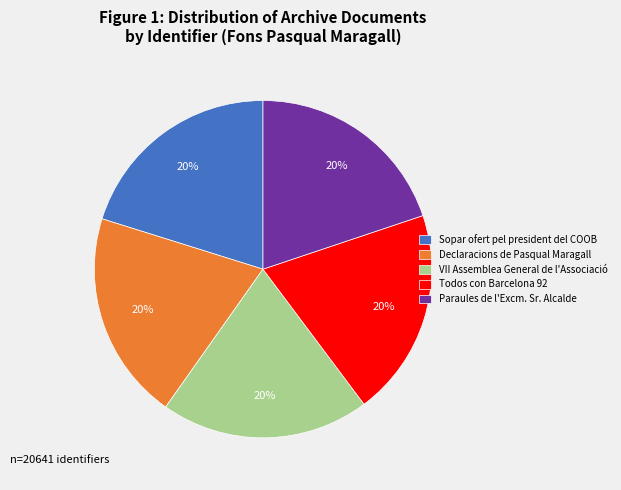

Does Sopar ofert pel president del COOB account for over 50% of the chart?

No